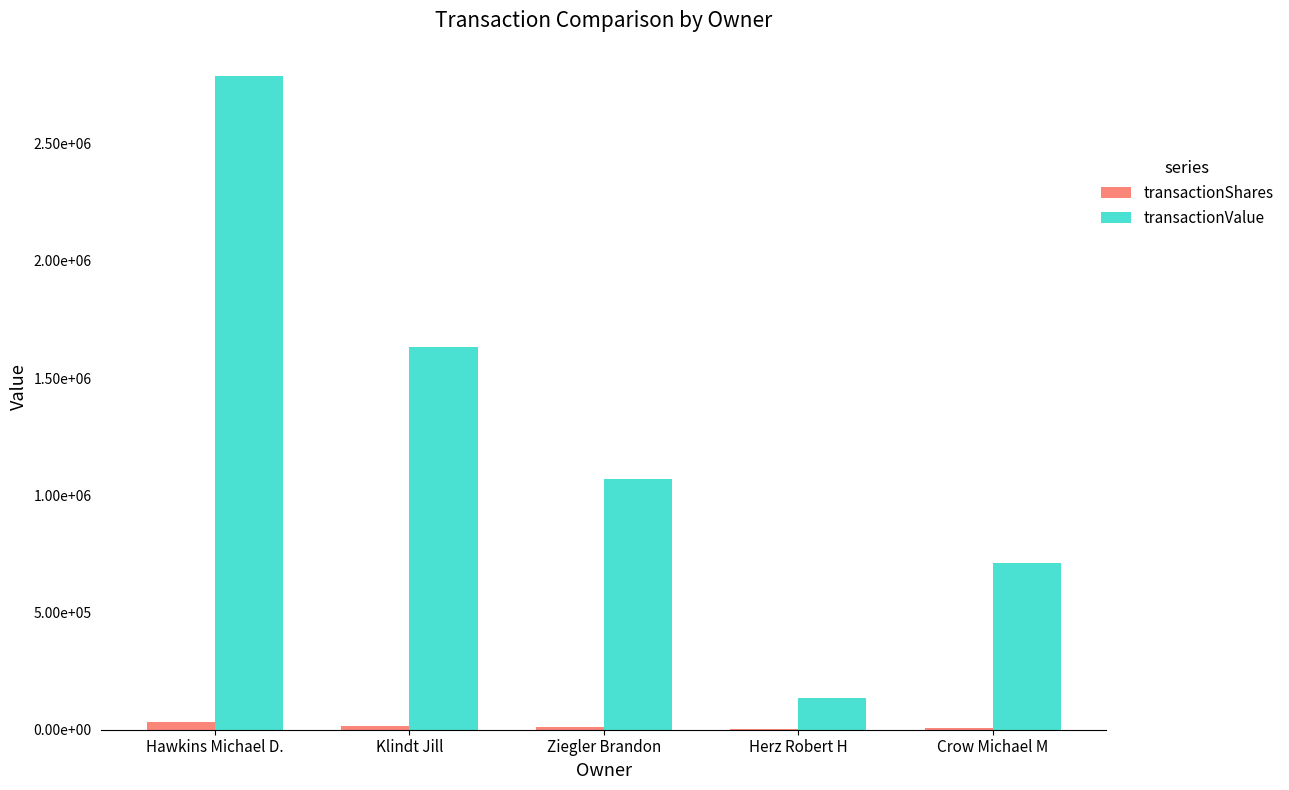

What are all the series names shown in the legend?

transactionShares, transactionValue